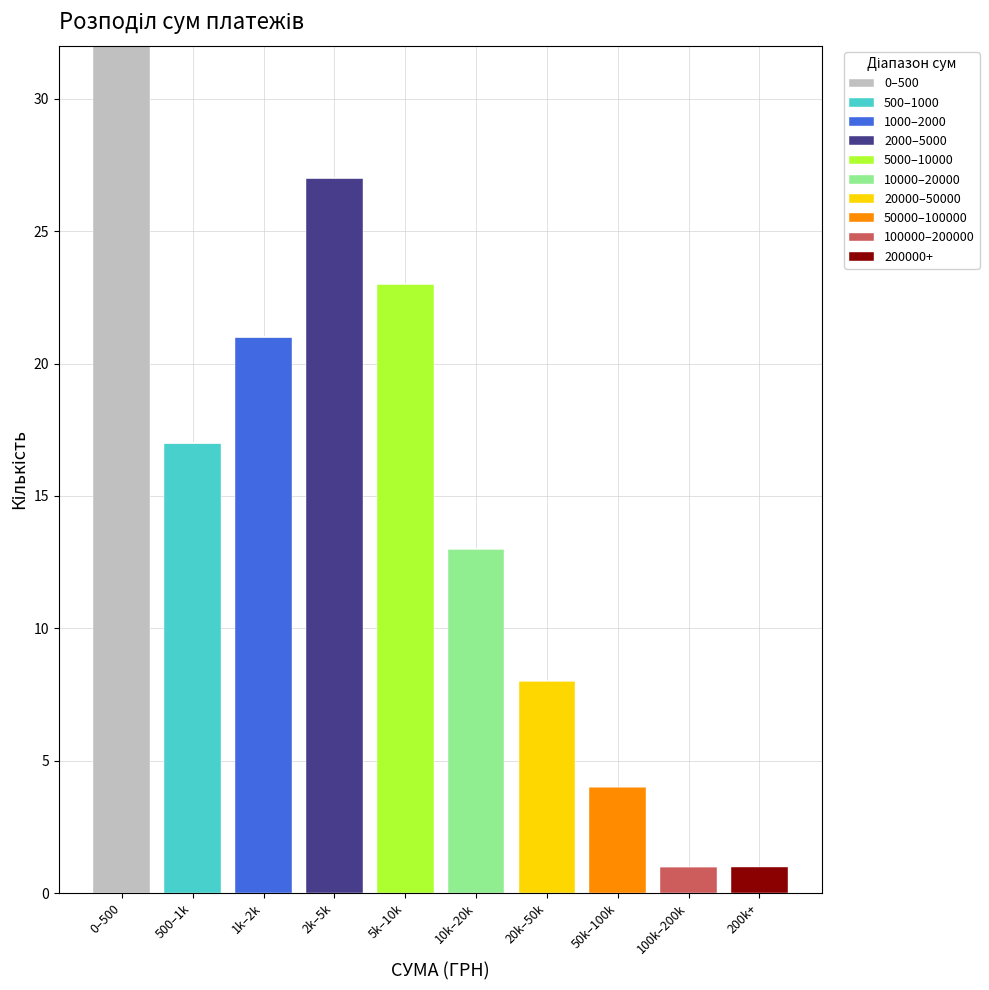

At which label does 0–500 reach its peak?

0–500